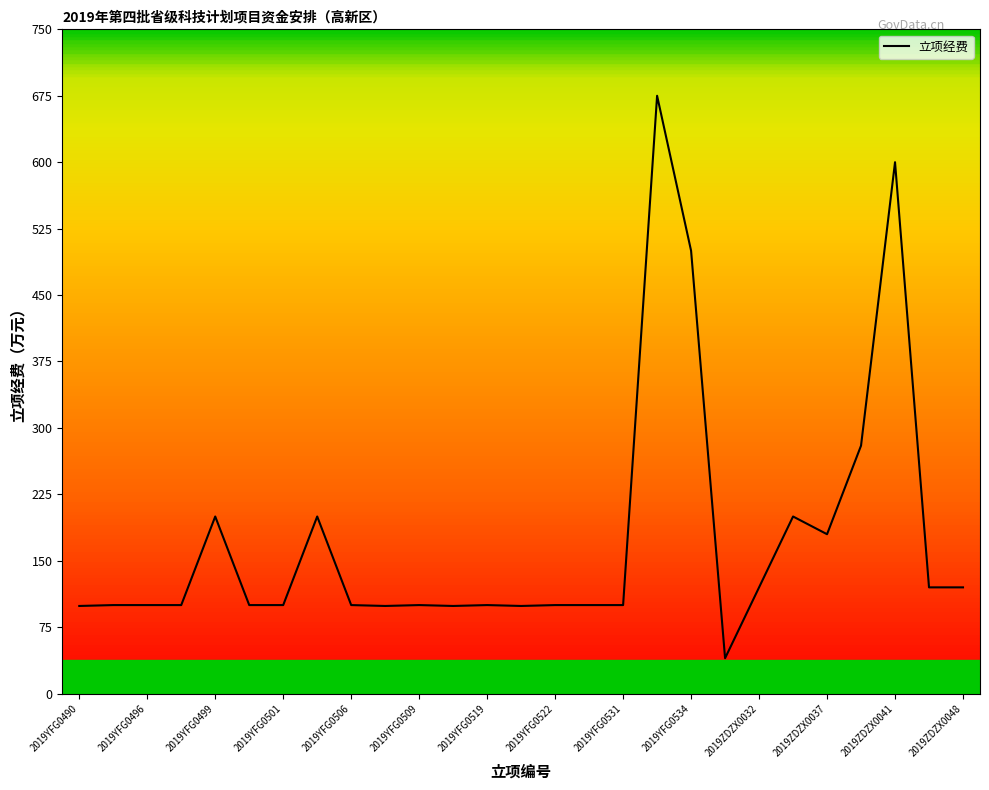

What is the sum of all values?

4731